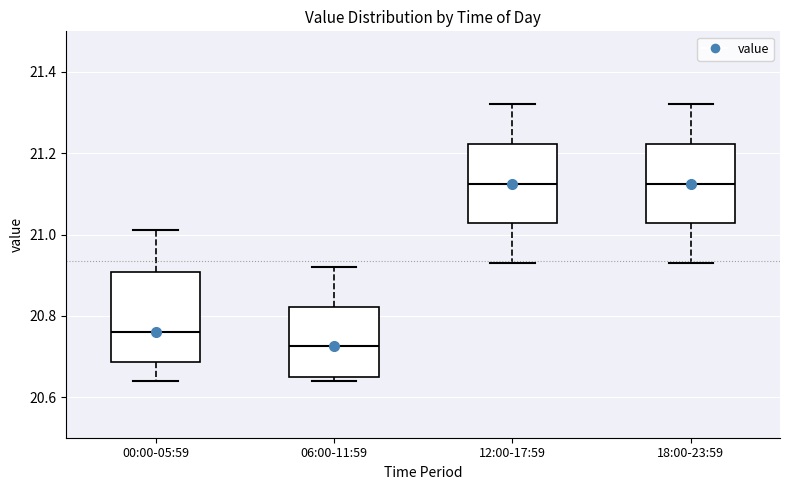

Reading left to right, transcribe this box plot: for each box, give where its median line is, the range the box spans, and where its two whiskers end, as read against the y-axis. The values are not printed on the chart, so give them approximately, as read against the axis.

00:00-05:59: median 20.76, box 20.68 to 20.90, whiskers 20.64 to 21.02
06:00-11:59: median 20.72, box 20.66 to 20.82, whiskers 20.64 to 20.92
12:00-17:59: median 21.12, box 21.02 to 21.22, whiskers 20.94 to 21.32
18:00-23:59: median 21.12, box 21.02 to 21.22, whiskers 20.94 to 21.32